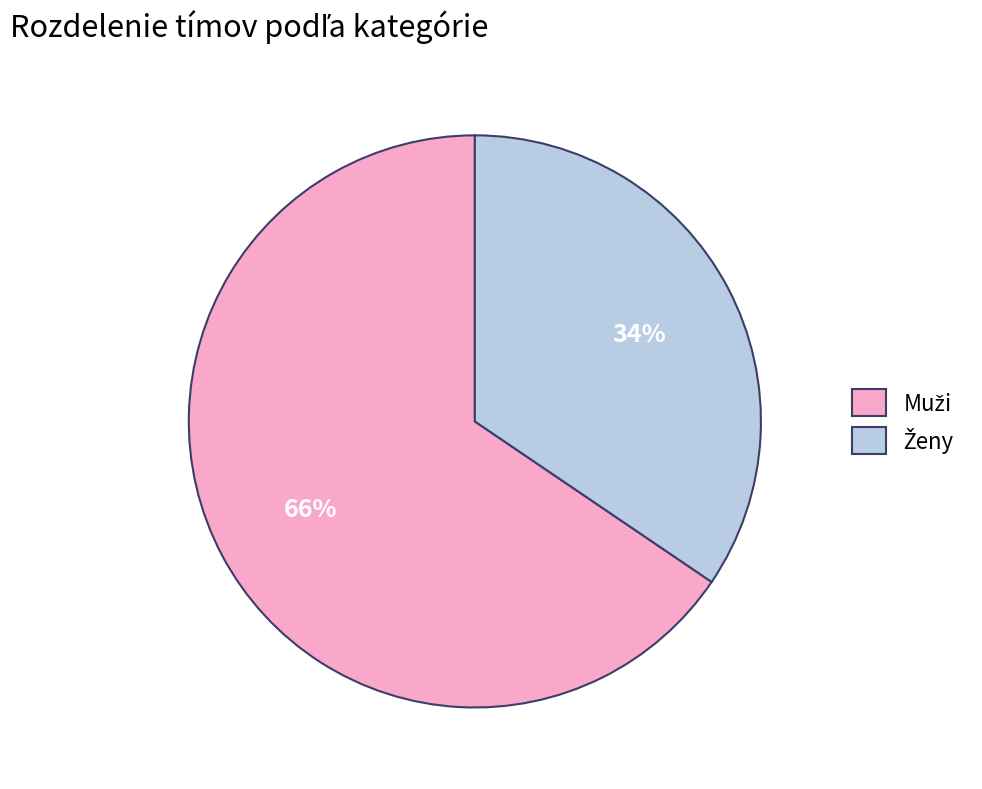

Is there a majority slice in this chart?

Yes